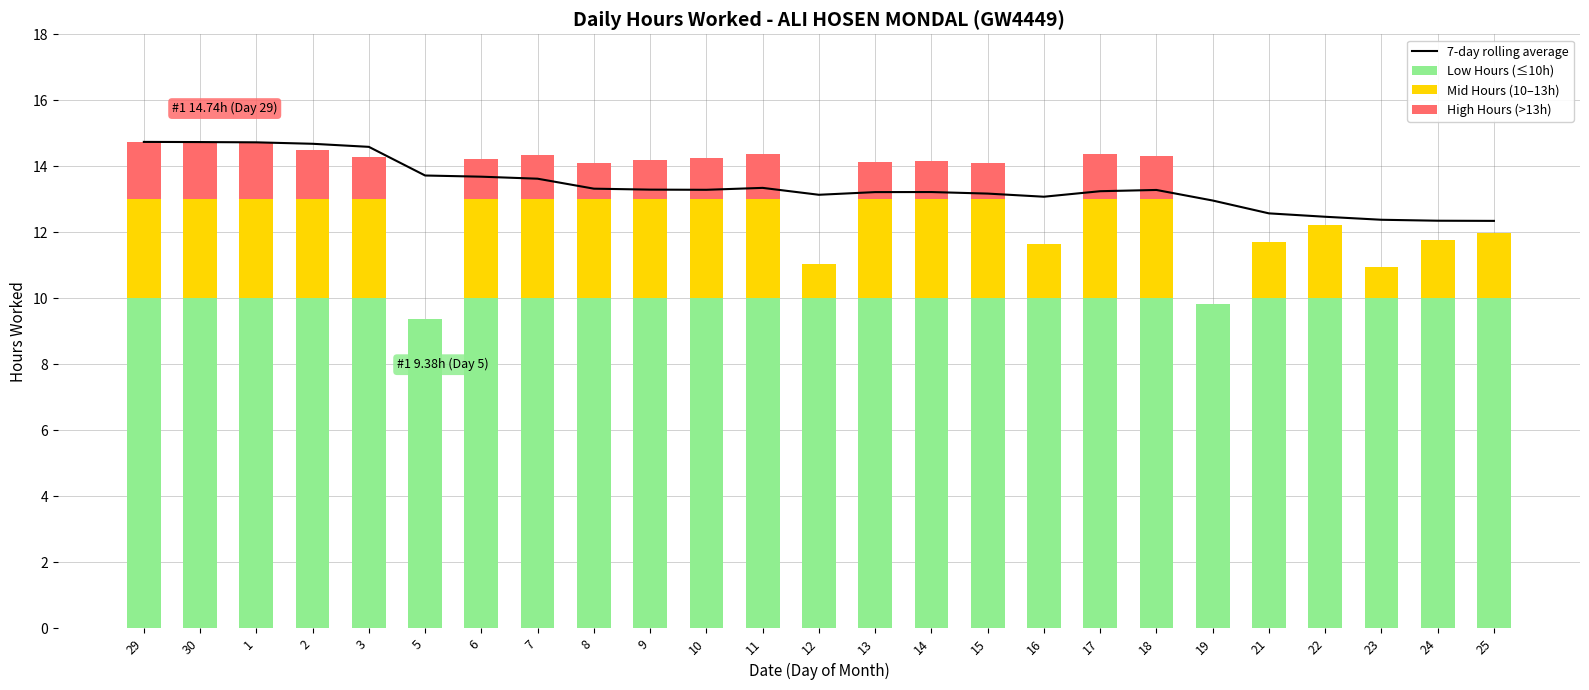

Reading left to right, list all the values displayed in this chart.

7-day rolling average: 29=14.7	30=14.7	1=14.7	2=14.7	3=14.6	5=13.7	6=13.7	7=13.6	8=13.3	9=13.3	10=13.3	11=13.3	12=13.1	13=13.2	14=13.2	15=13.2	16=13.1	17=13.2	18=13.3	19=13.0	21=12.6	22=12.5	23=12.4	24=12.4	25=12.3
Low Hours (≤10h): 29=10.0	30=10.0	1=10.0	2=10.0	3=10.0	5=9.4	6=10.0	7=10.0	8=10.0	9=10.0	10=10.0	11=10.0	12=10.0	13=10.0	14=10.0	15=10.0	16=10.0	17=10.0	18=10.0	19=9.8	21=10.0	22=10.0	23=10.0	24=10.0	25=10.0
Mid Hours (10–13h): 29=3.0	30=3.0	1=3.0	2=3.0	3=3.0	5=0.0	6=3.0	7=3.0	8=3.0	9=3.0	10=3.0	11=3.0	12=1.0	13=3.0	14=3.0	15=3.0	16=1.6	17=3.0	18=3.0	19=0.0	21=1.7	22=2.2	23=1.0	24=1.8	25=2.0
High Hours (>13h): 29=1.7	30=1.7	1=1.7	2=1.5	3=1.3	5=0.0	6=1.2	7=1.3	8=1.1	9=1.2	10=1.2	11=1.4	12=0.0	13=1.1	14=1.2	15=1.1	16=0.0	17=1.4	18=1.3	19=0.0	21=0.0	22=0.0	23=0.0	24=0.0	25=0.0